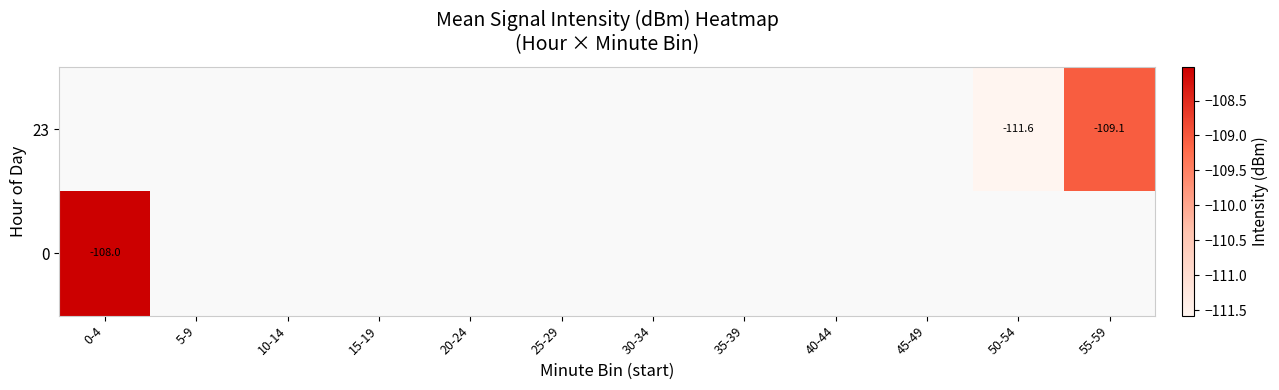

How many negative values does the 23 series have?

2